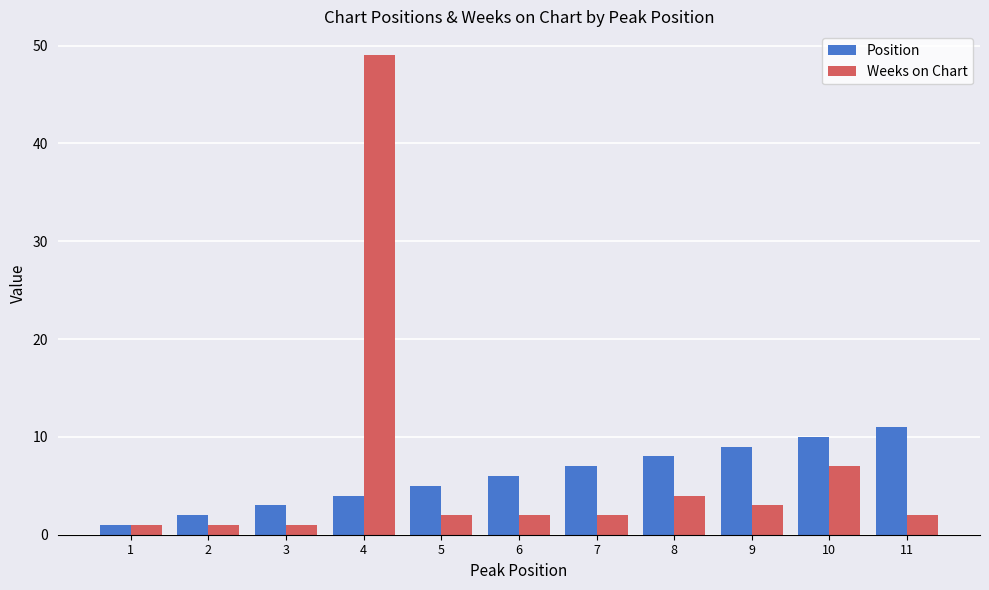

What is the highest value of the Position series?

11